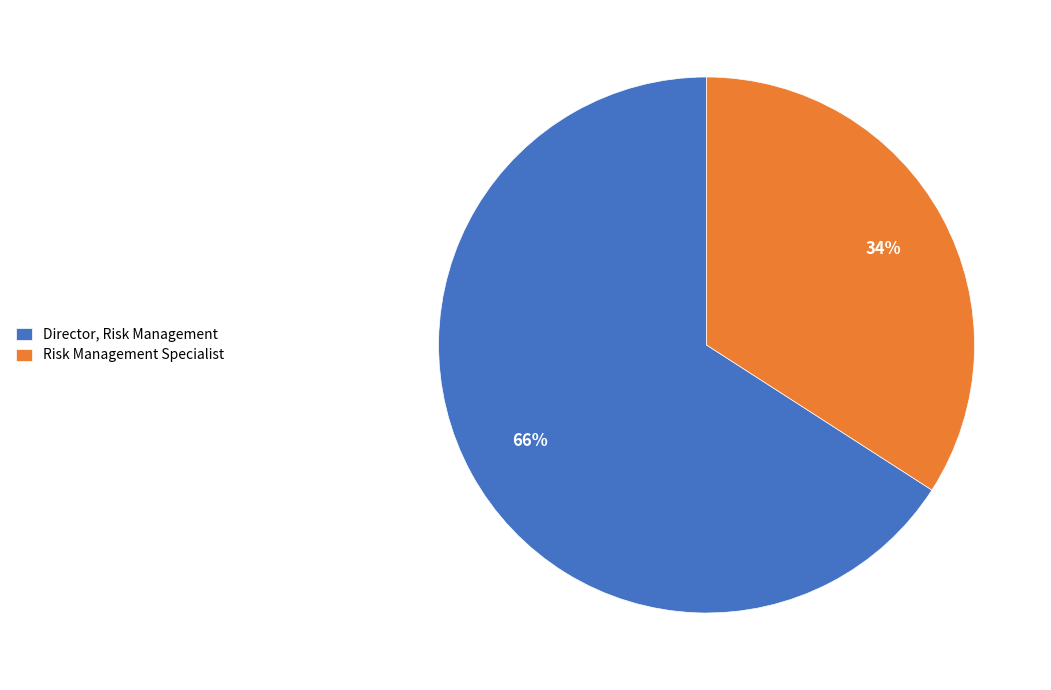

Is there any slice that represents more than half of the pie?

Yes